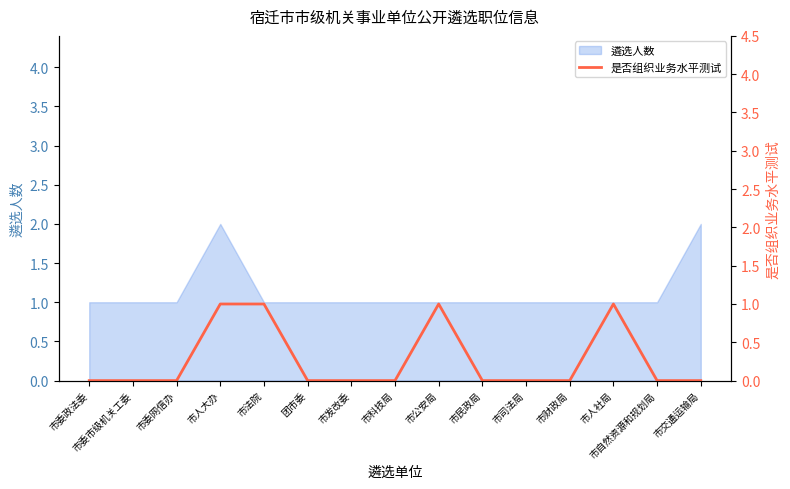

True or false: the data shows 1 at 市人大办.

True